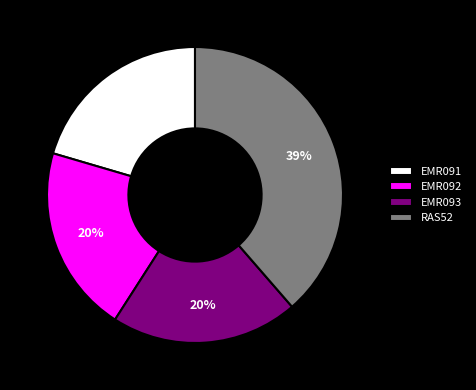

To the nearest percent, what percentage of the pie is EMR091?

20%